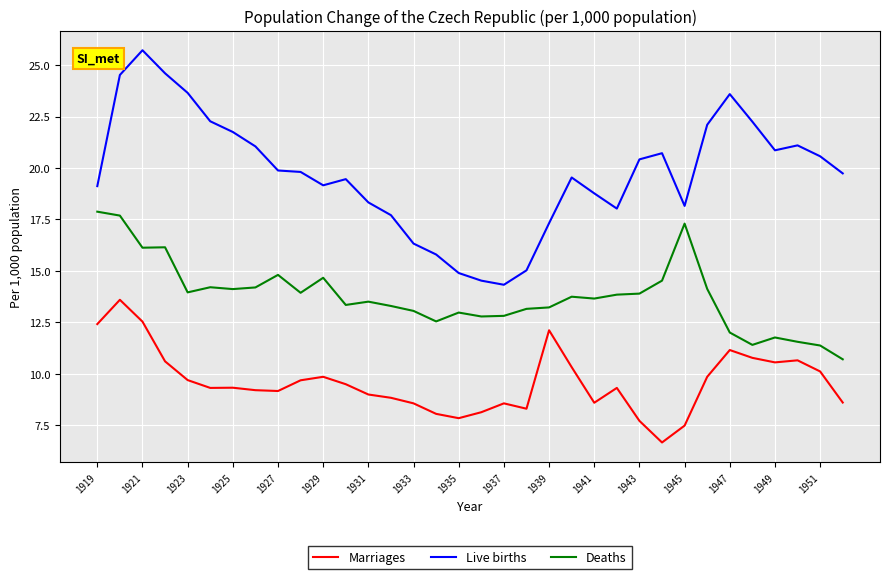

Does the chart display data point markers on the line(s)?

No